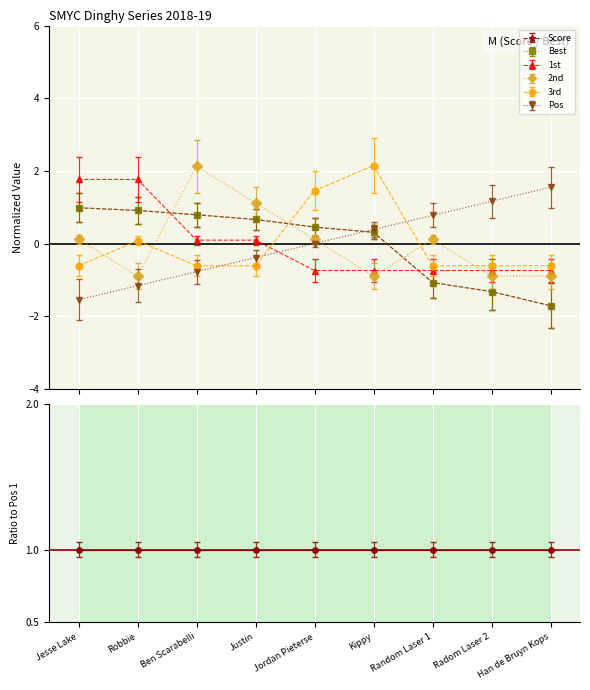

Rank the series by their maximum value, from lowest to highest.

Score, Best, Pos, 1st, 2nd, 3rd